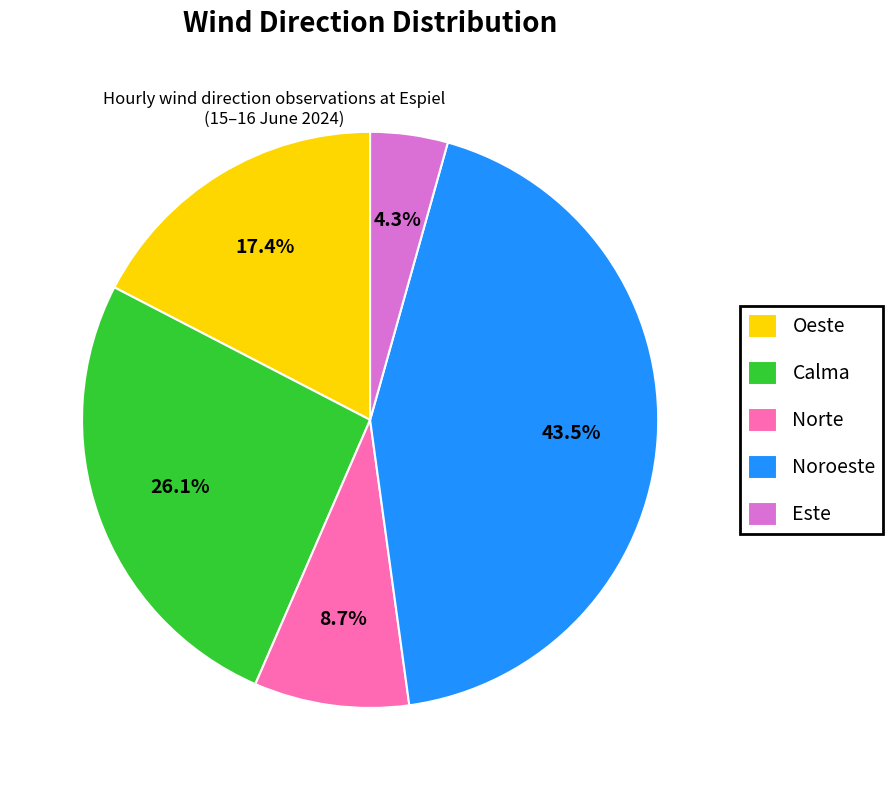

Between Norte and Oeste, which is larger?

Oeste